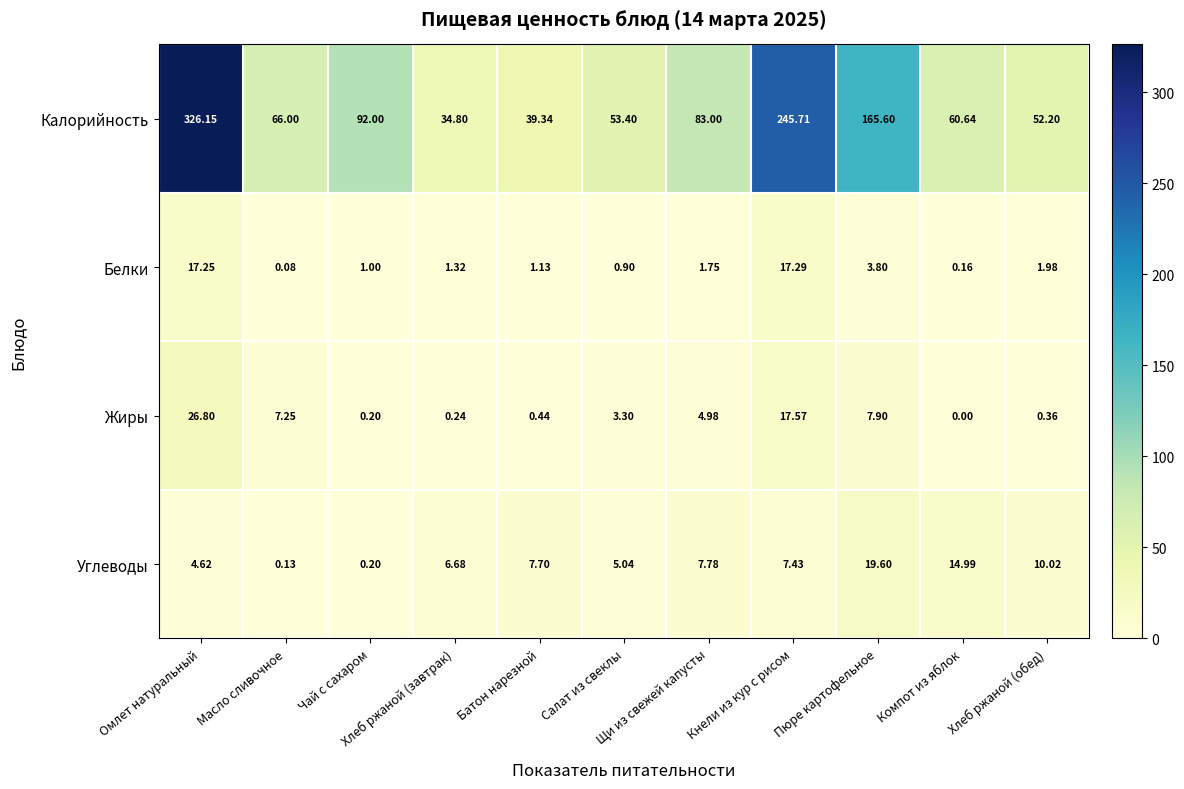

Rank the series by their maximum value, from highest to lowest.

Калорийность, Жиры, Углеводы, Белки